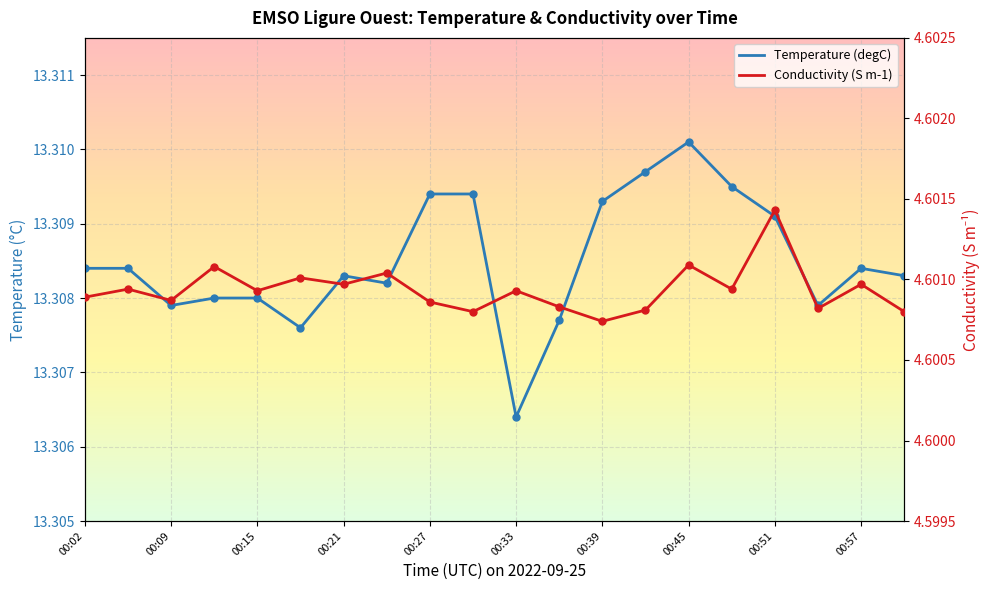

Which series has the largest Y range (max minus min)?

Temperature (degC)